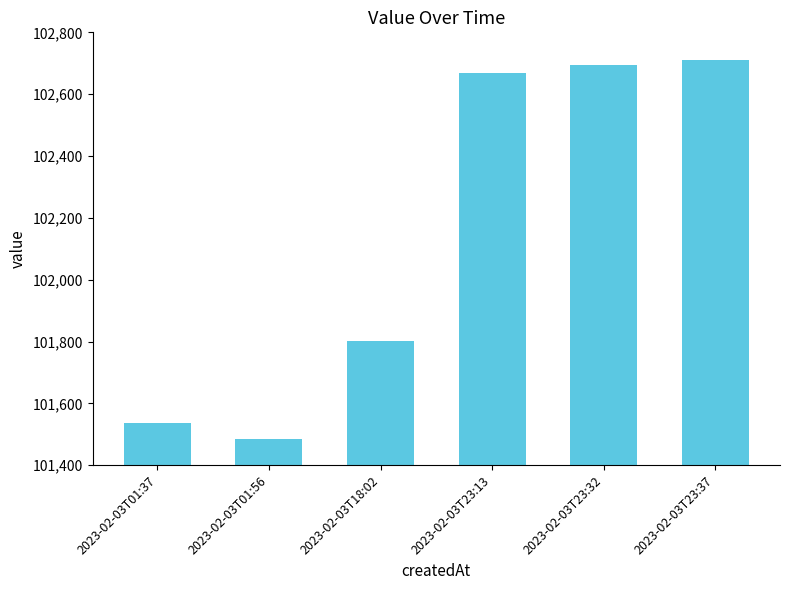

Reading left to right, transcribe all the data shown in this chart.

2023-02-03T01:37=101535.5	2023-02-03T01:56=101485.6	2023-02-03T18:02=101802.9	2023-02-03T23:13=102668.8	2023-02-03T23:32=102695.1	2023-02-03T23:37=102710.0